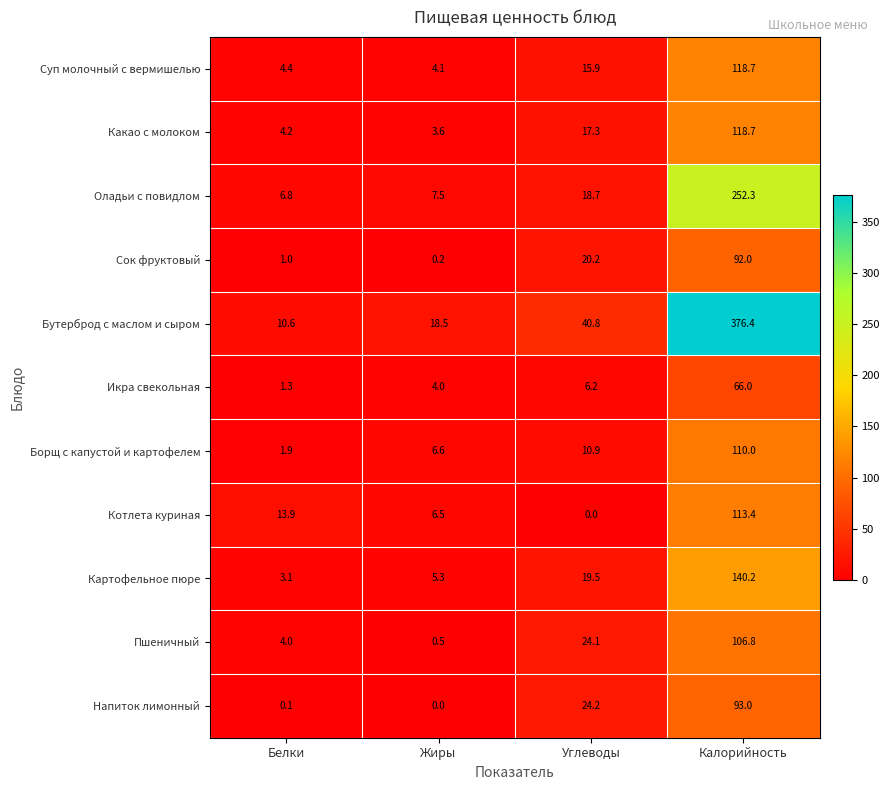

What is the maximum value shown in the chart?

376.4